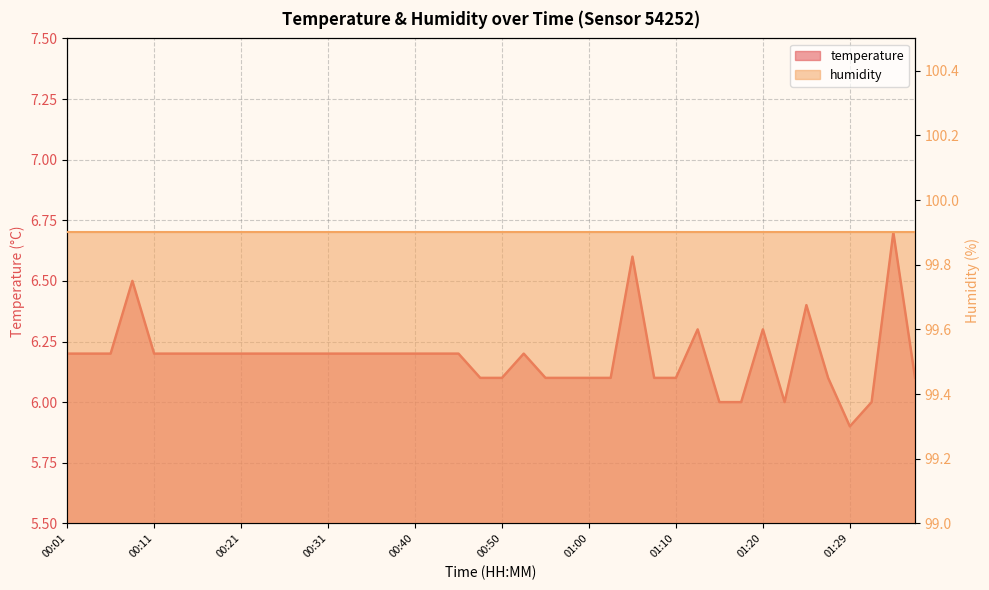

What is the label of the 24th point from the left?

00:57